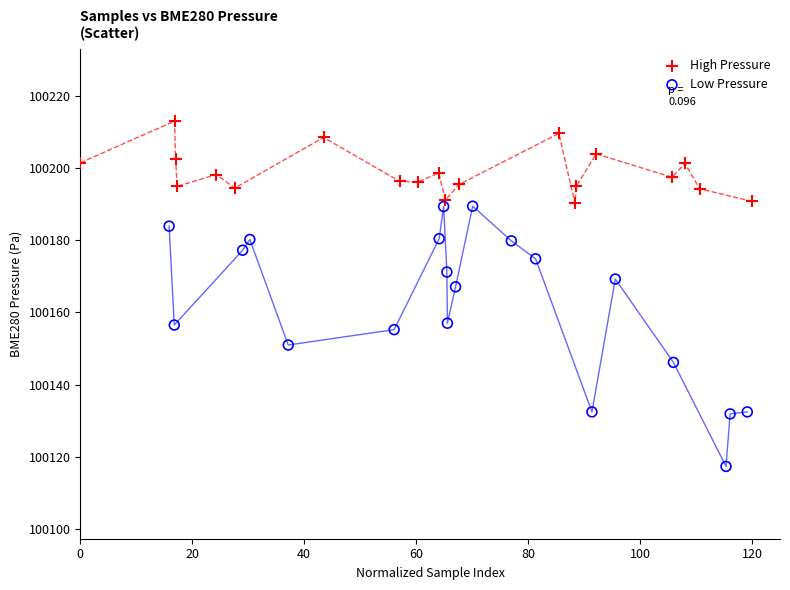

Which series has the widest spread of Y values?

Low Pressure